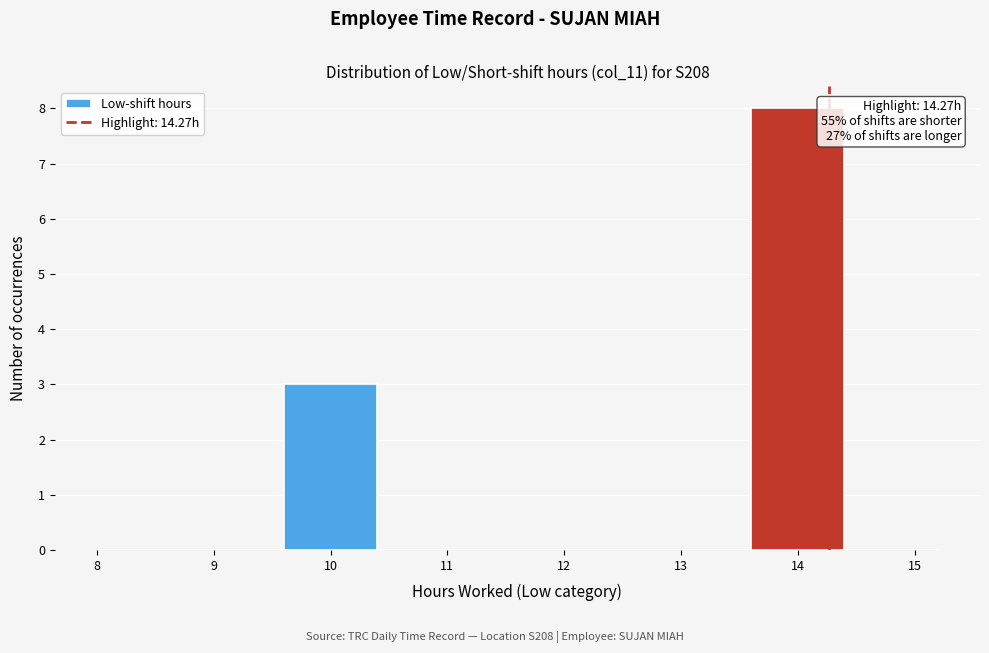

Over which range of the x-axis is the bar tallest?

13.6 to 14.4